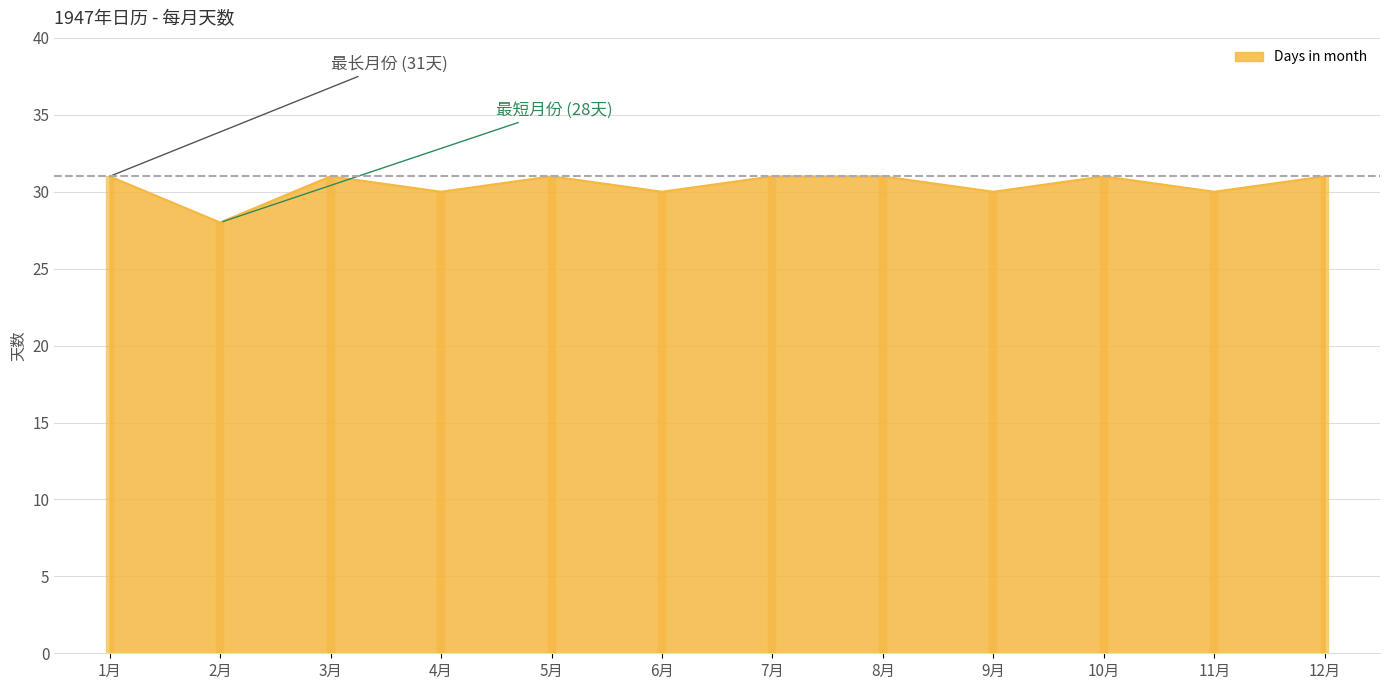

What value does the data have at 12月?

31